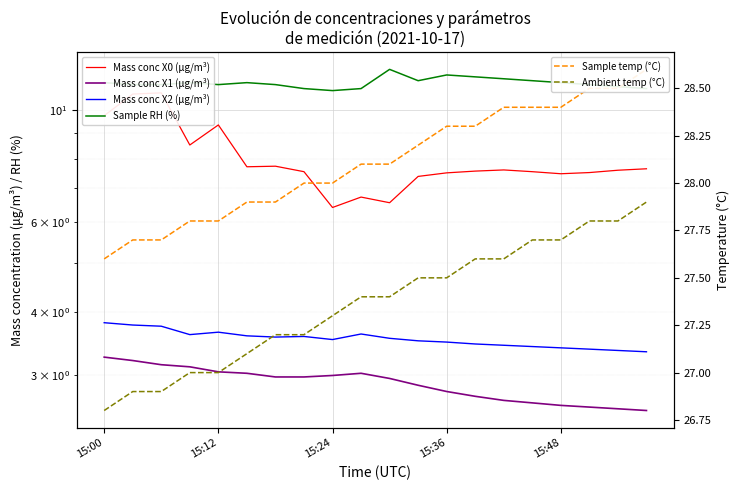

True or false: Mass conc X1 (μg/m³) and Ambient temp (°C) intersect in this chart.

False